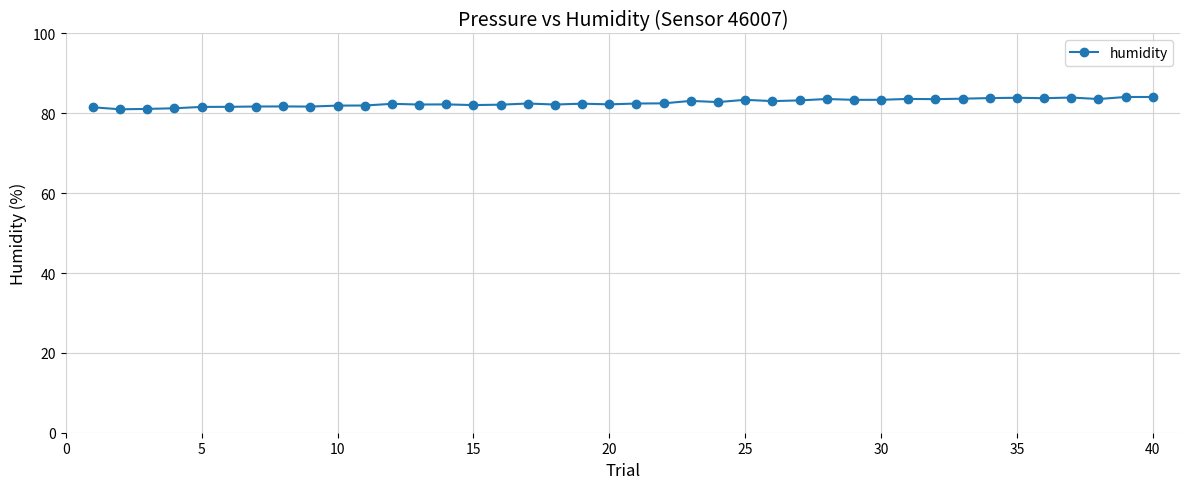

What is the value of the 4th point from the left?

81.3